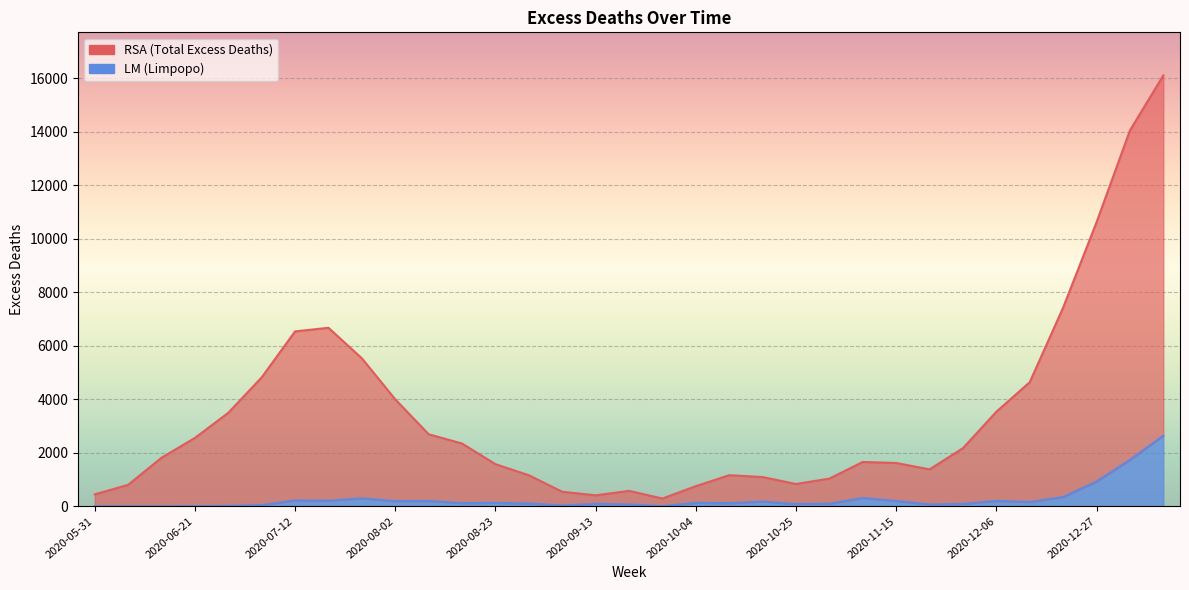

What are all the series names shown in the legend?

RSA, LM